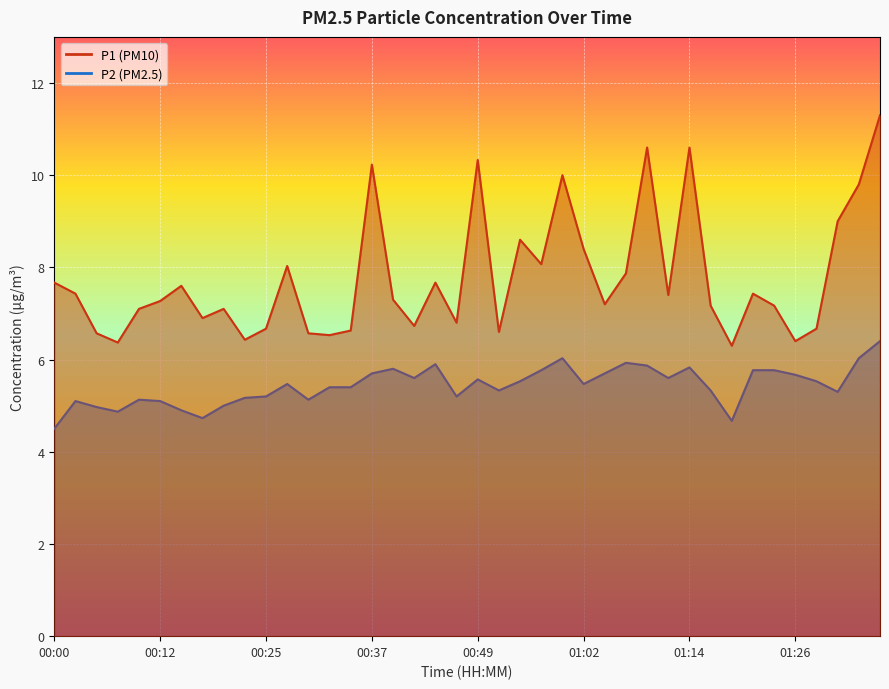

True or false: P2 has more than 1 interior local peaks.

True